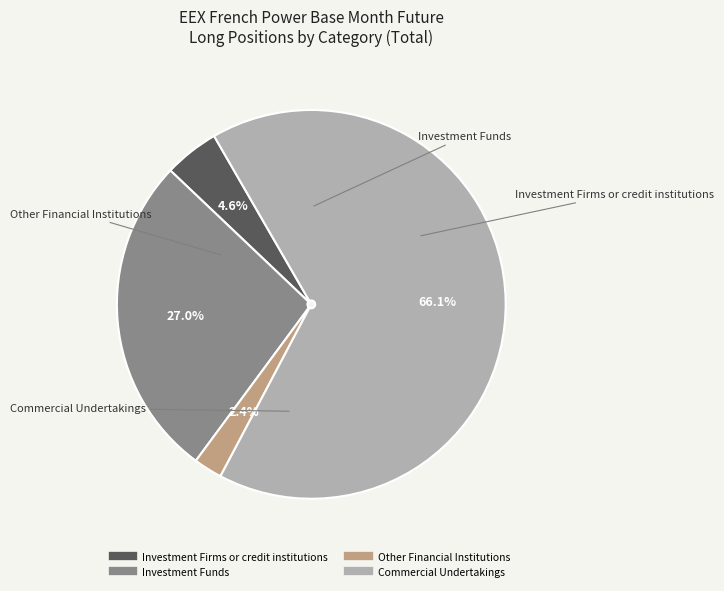

Does Investment Funds represent more than half of the total?

No